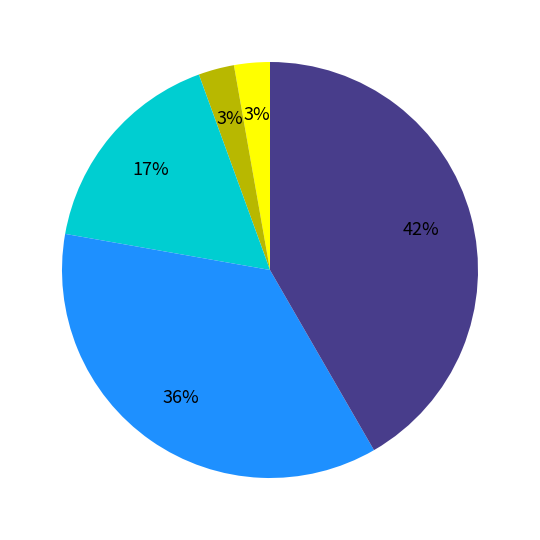

Is there a majority slice in this chart?

No